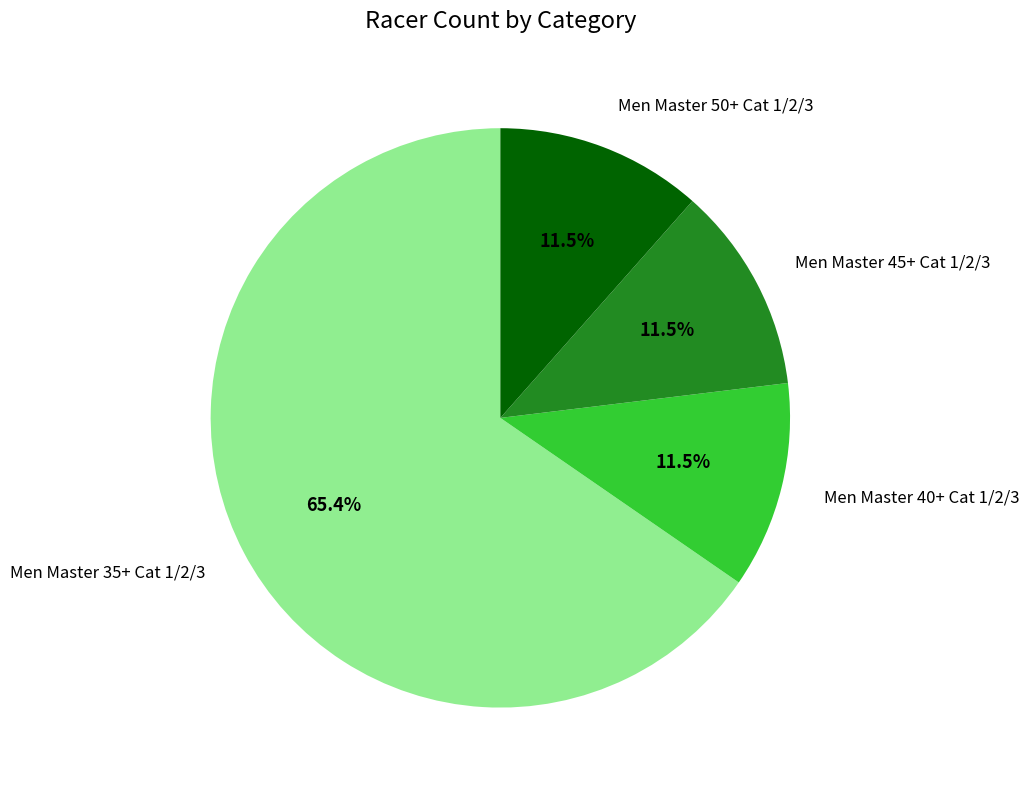

How many slices are in this pie chart?

4